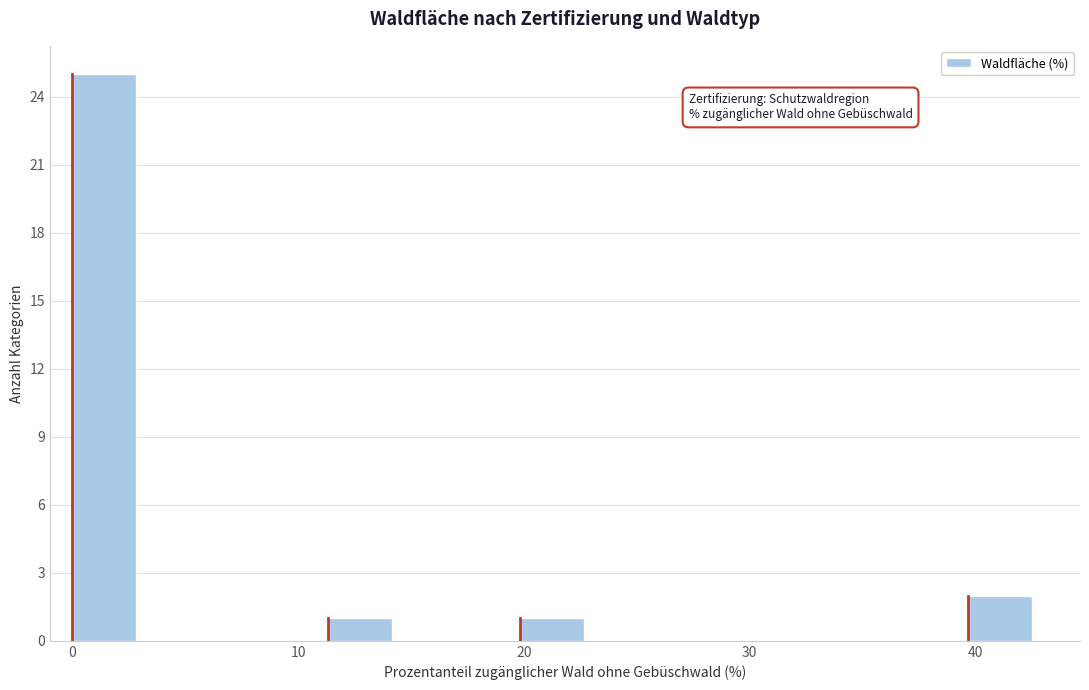

Read against the x-axis, roughly where is the centre of the tallest bar?

1